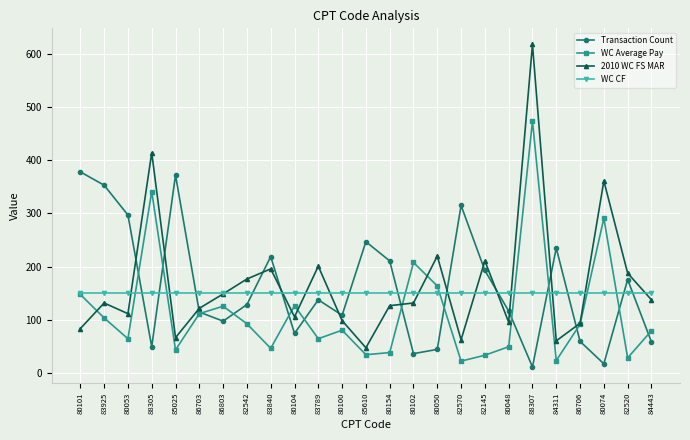

Which series has the widest spread of values?

2010 WC FS MAR